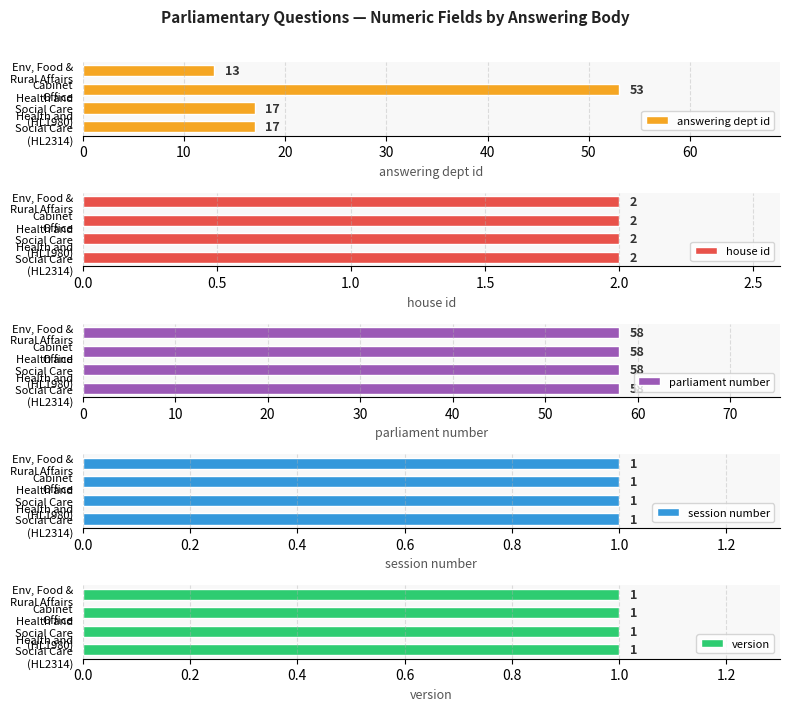

What is the maximum value for answering dept id?

53